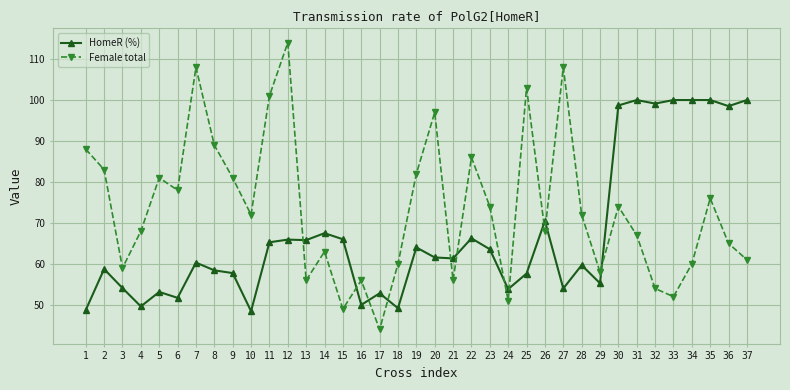

What is the difference between the HomeR (%) values at 35 and 7?

39.7